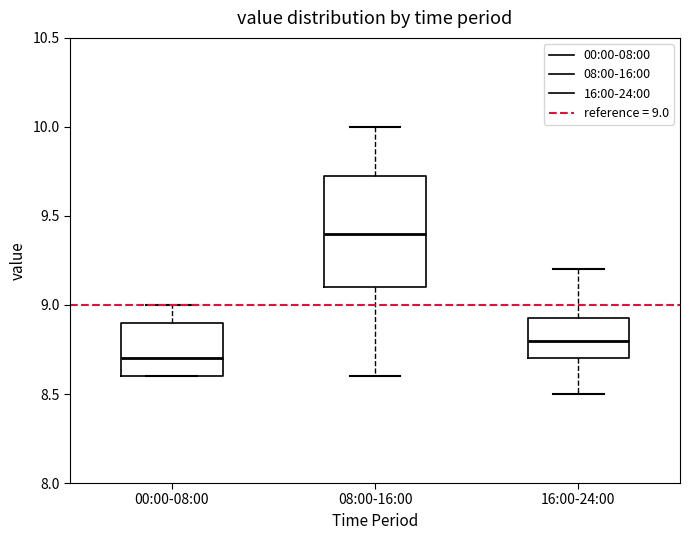

Where is the lower edge of the box for 16:00-24:00 on the y-axis? The values are not printed on the chart, so give them approximately, as read against the axis.

8.70